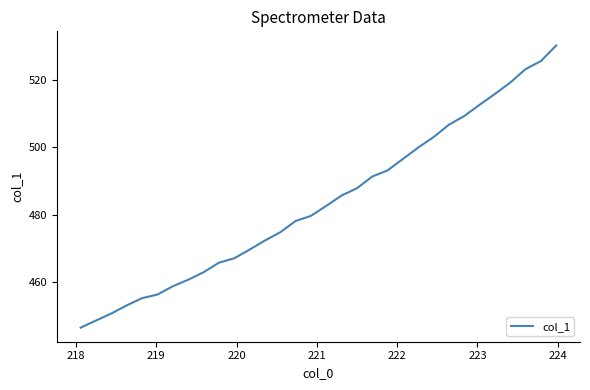

What is the smallest value displayed?

446.4